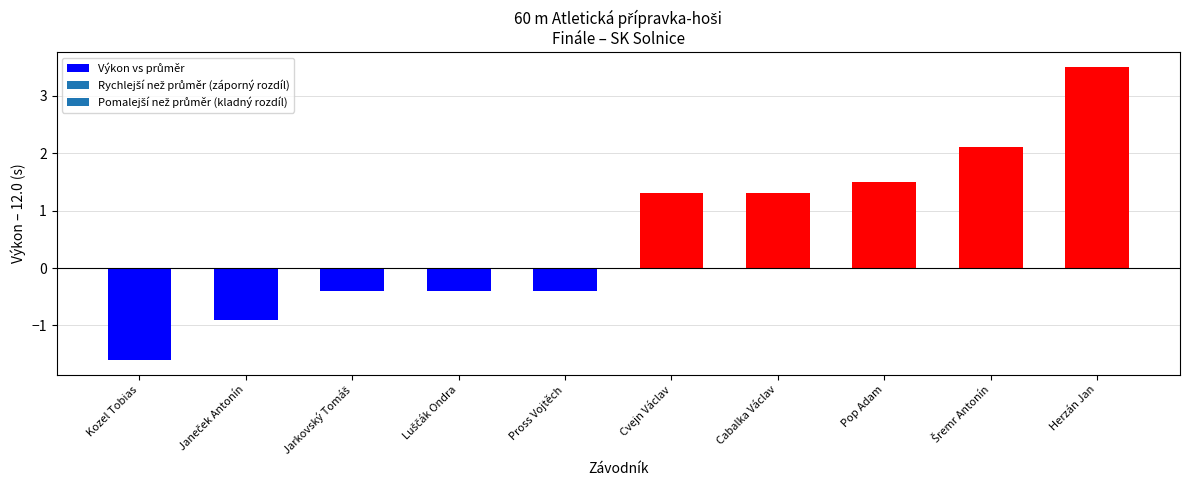

How many bars are there in total?

10